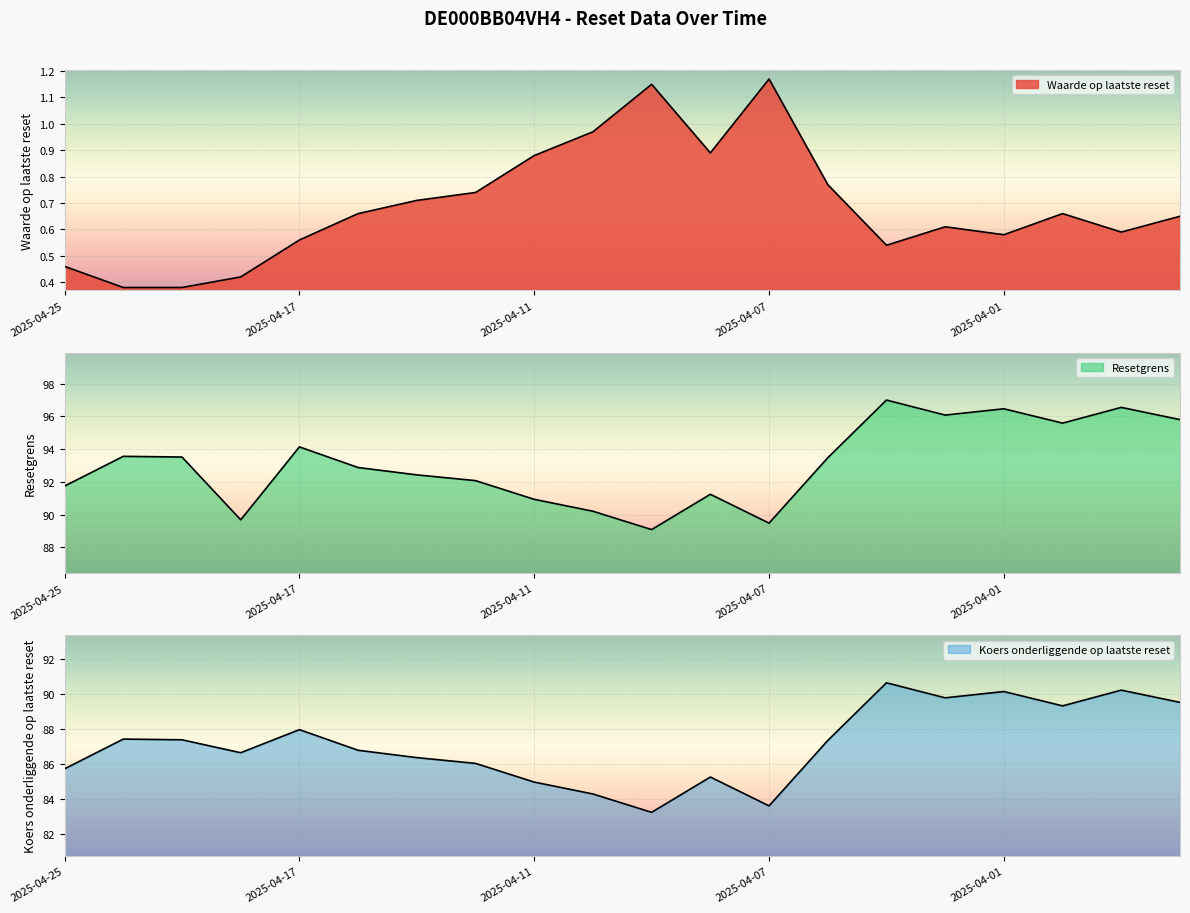

At which label is Waarde op laatste reset closest to 0?

2025-04-24